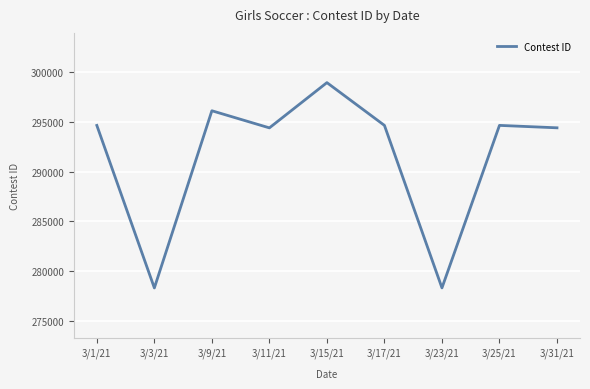

What is the difference between the values at 3/15/21 and 3/25/21?

4300